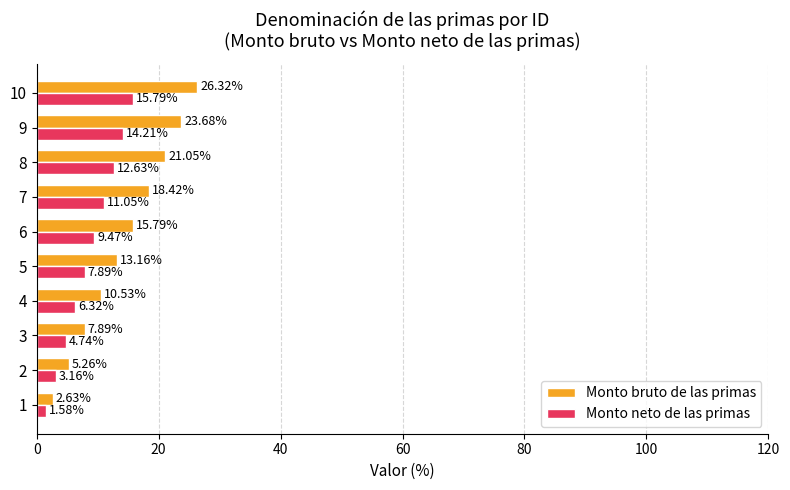

At which category is the sum across all series the highest?

10